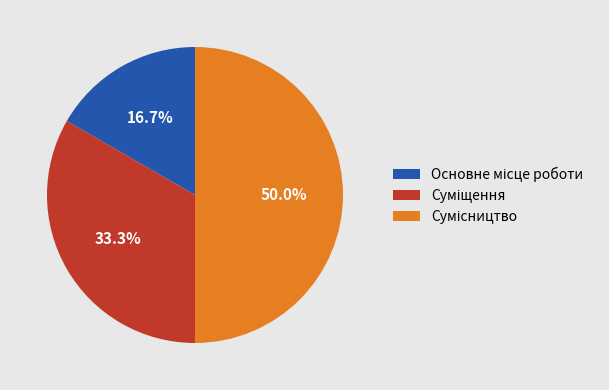

How many slices are in this pie chart?

3